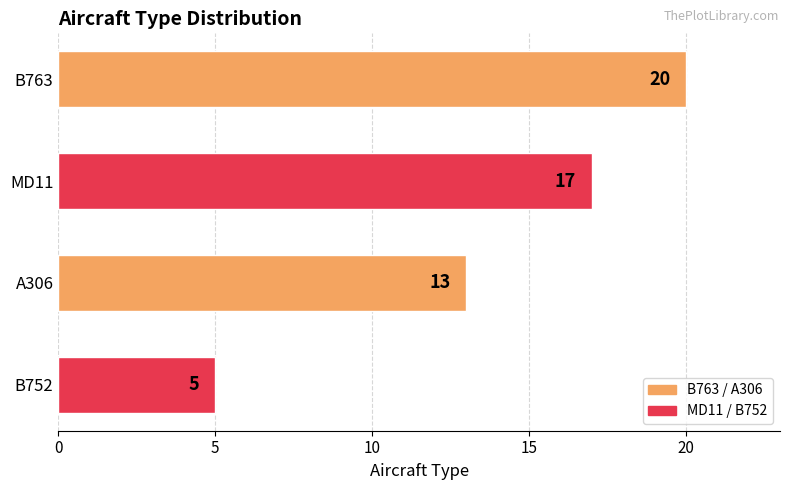

List the labels in order of value, smallest first.

B752, A306, MD11, B763